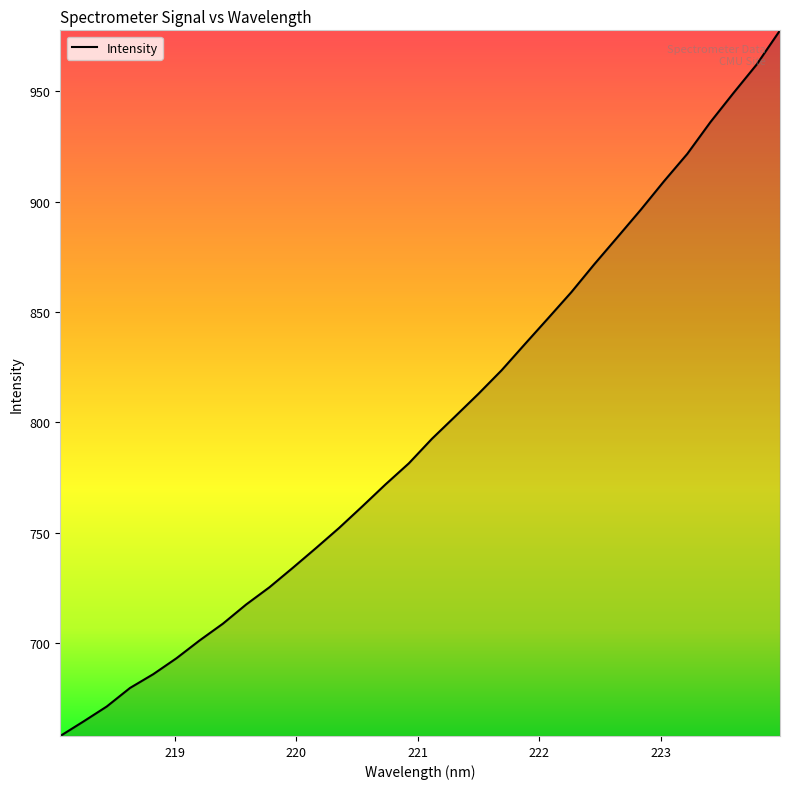

What is the difference between the maximum and minimum values?

319.7